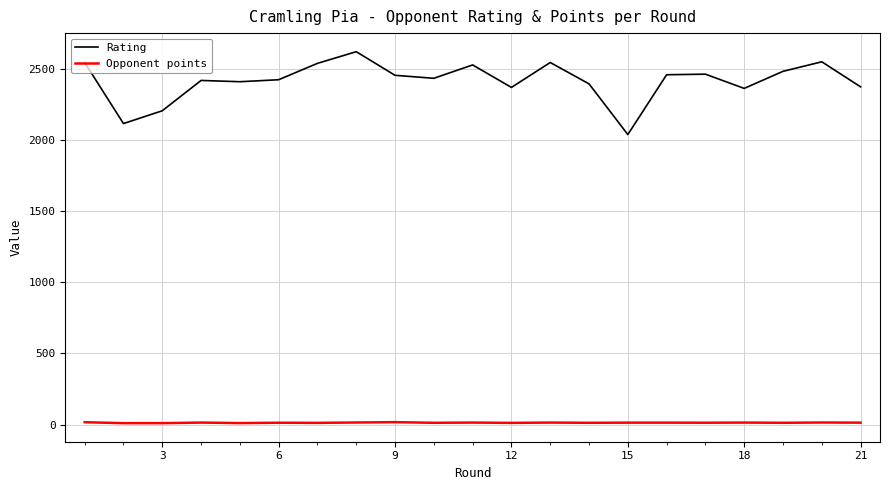

Rank the series by their average value, from lowest to highest.

Opponent points, Rating